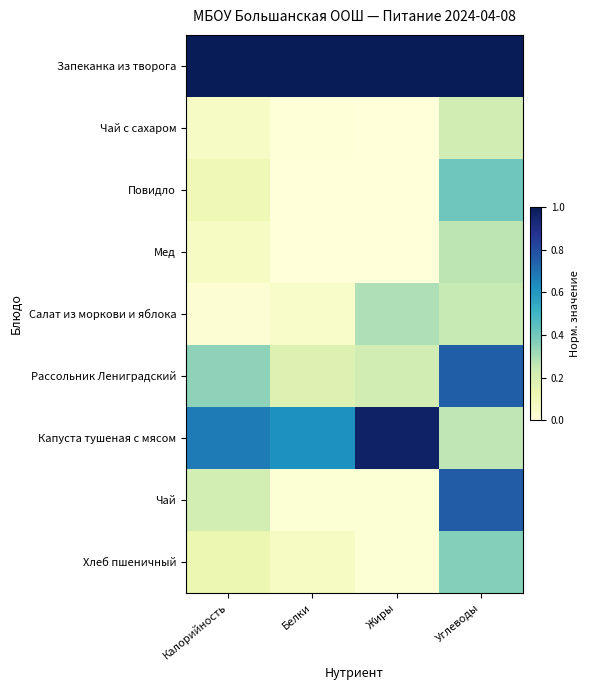

Reading right to left, extract all data points from this chart.

Запеканка из творога: Углеводы=1.0	Жиры=1.0	Белки=1.0	Калорийность=1.0
Чай с сахаром: Углеводы=0.2	Жиры=0.0	Белки=0.0	Калорийность=0.1
Повидло: Углеводы=0.4	Жиры=0.0	Белки=0.0	Калорийность=0.1
Мед: Углеводы=0.3	Жиры=0.0	Белки=0.0	Калорийность=0.1
Салат из моркови и яблока: Углеводы=0.2	Жиры=0.3	Белки=0.0	Калорийность=0.0
Рассольник Лениградский: Углеводы=0.7	Жиры=0.2	Белки=0.2	Калорийность=0.3
Капуста тушеная с мясом: Углеводы=0.3	Жиры=1.0	Белки=0.6	Калорийность=0.7
Чай: Углеводы=0.8	Жиры=0.0	Белки=0.0	Калорийность=0.2
Хлеб пшеничный: Углеводы=0.4	Жиры=0.0	Белки=0.1	Калорийность=0.1